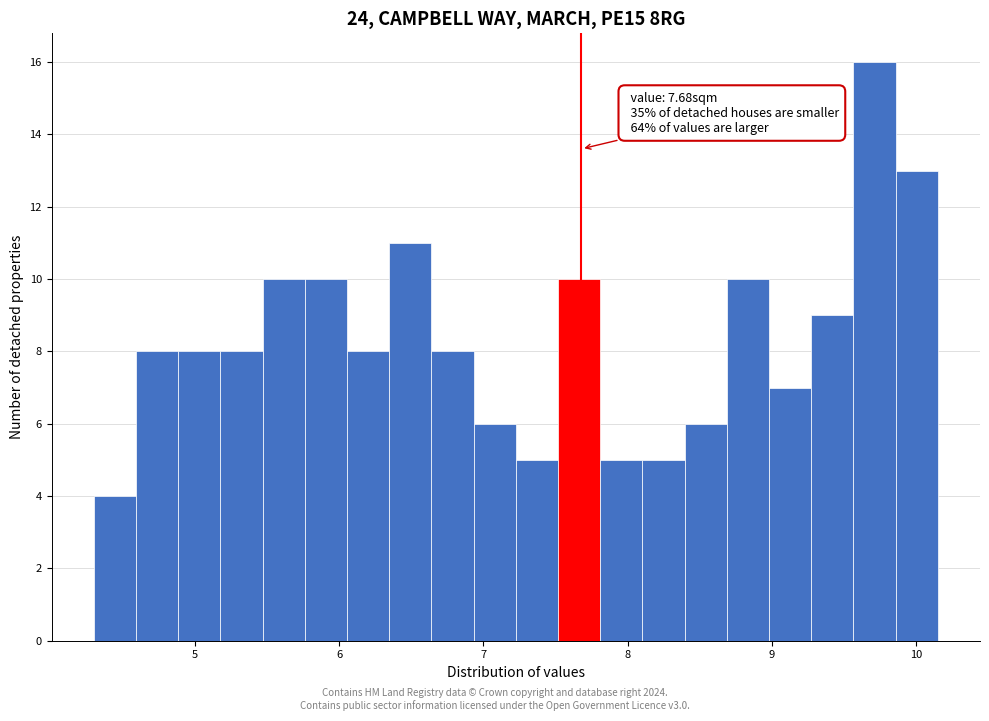

Around what value on the x-axis is the tallest bar? Give the approximate position of its centre, as read against the axis.

9.7